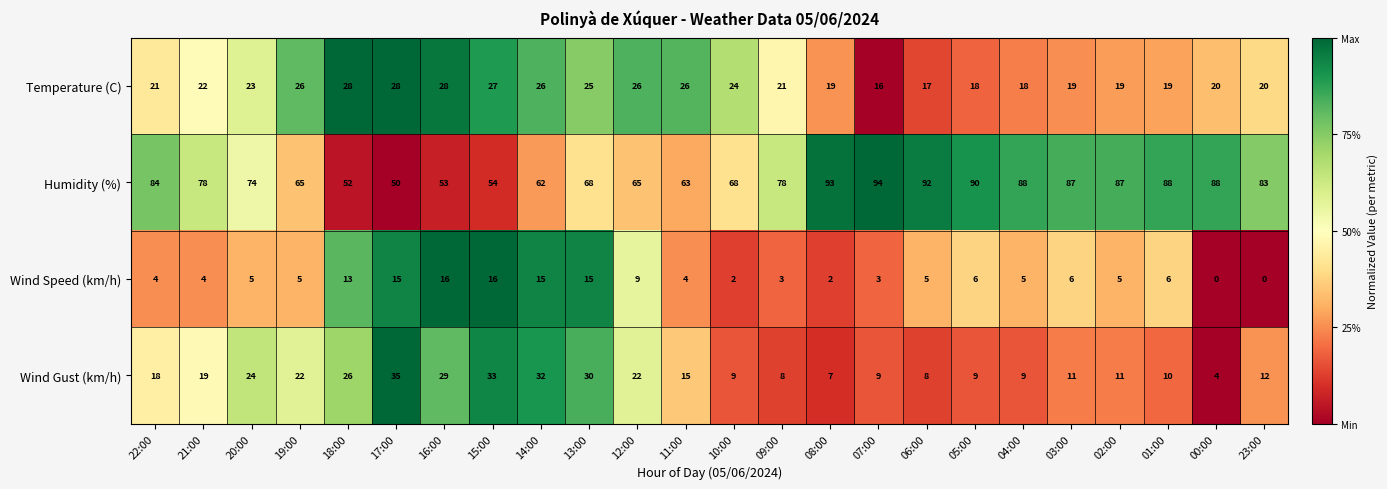

Which series has the widest spread of values?

Humidity (%)